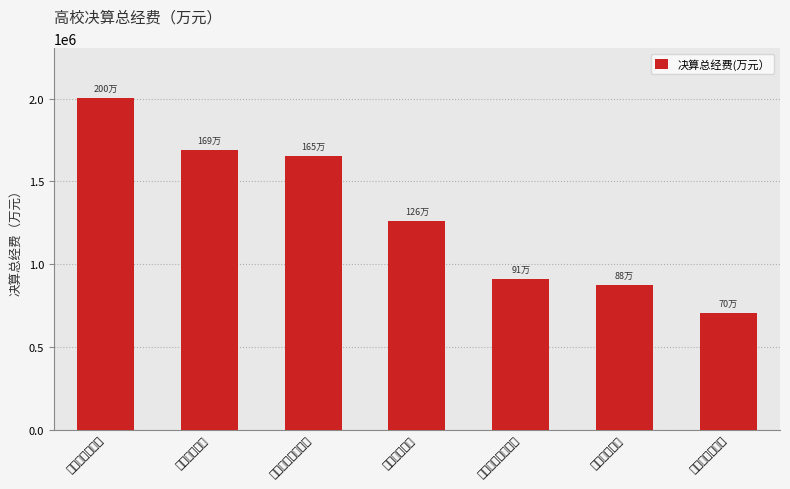

What is the value of the 5th bar from the left?

907690.3